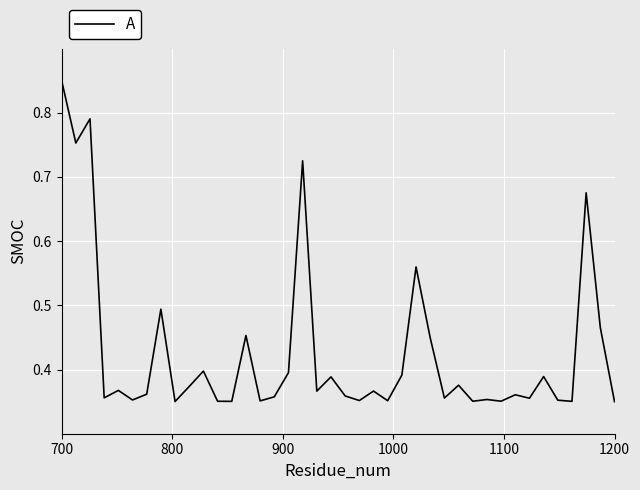

At which category does the chart reach its peak across all series?

700